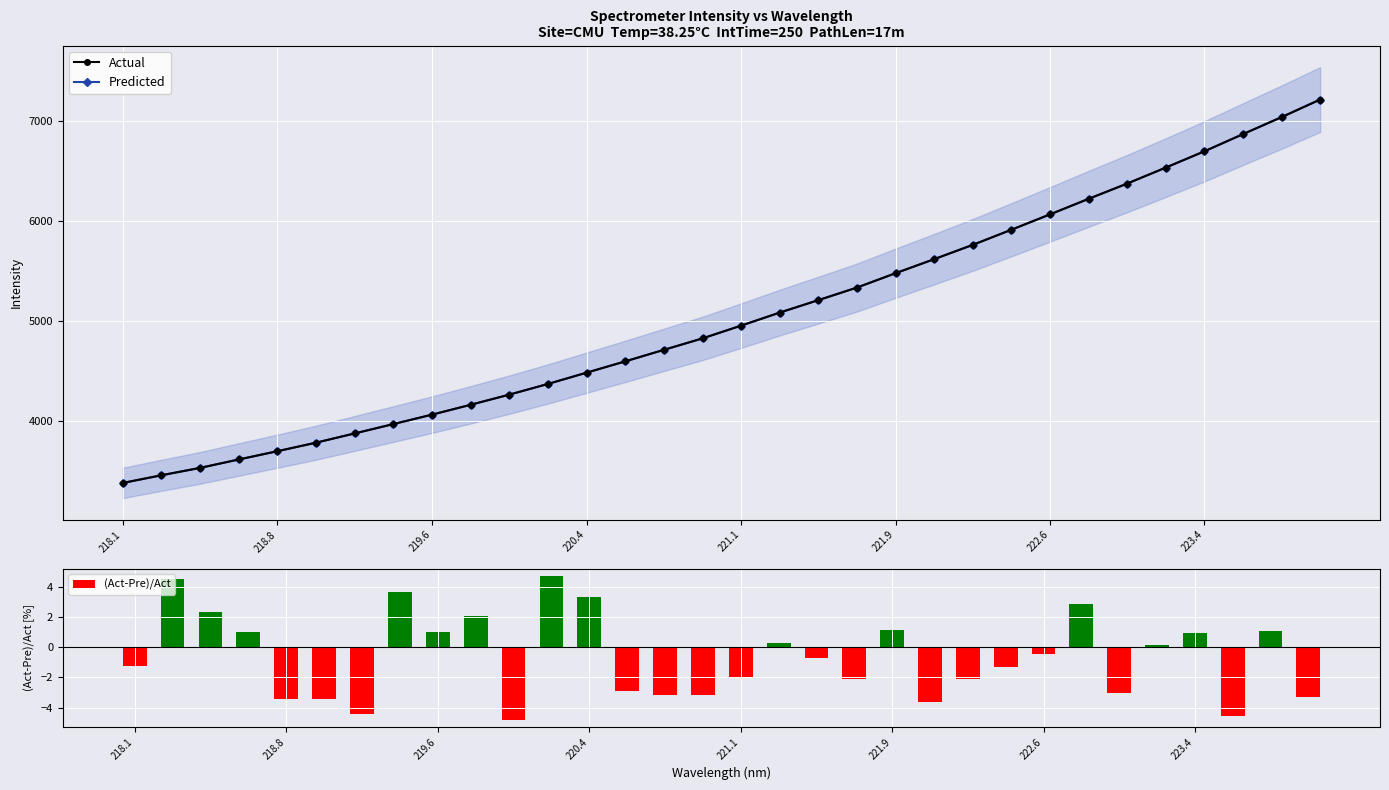

What is the difference between the maximum and minimum values in the (Act-Pre)/Act series?

9.5